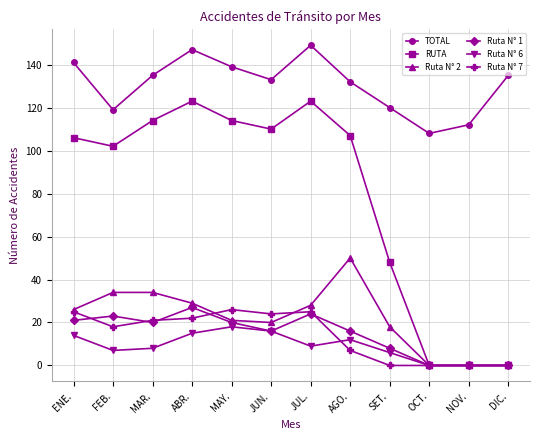

Is it true that RUTA equals 102 at FEB.?

True